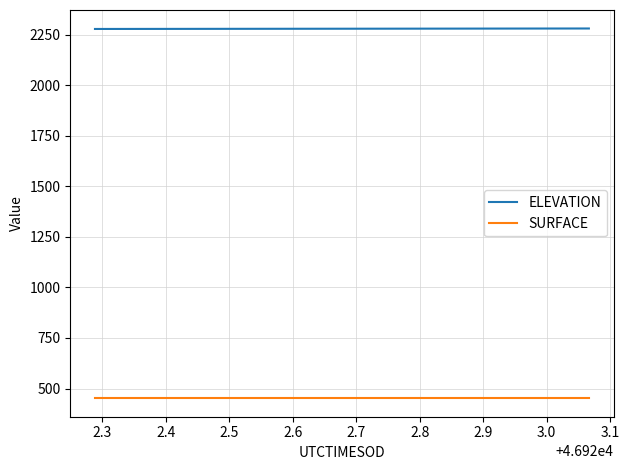

What is the maximum value for SURFACE?

452.0